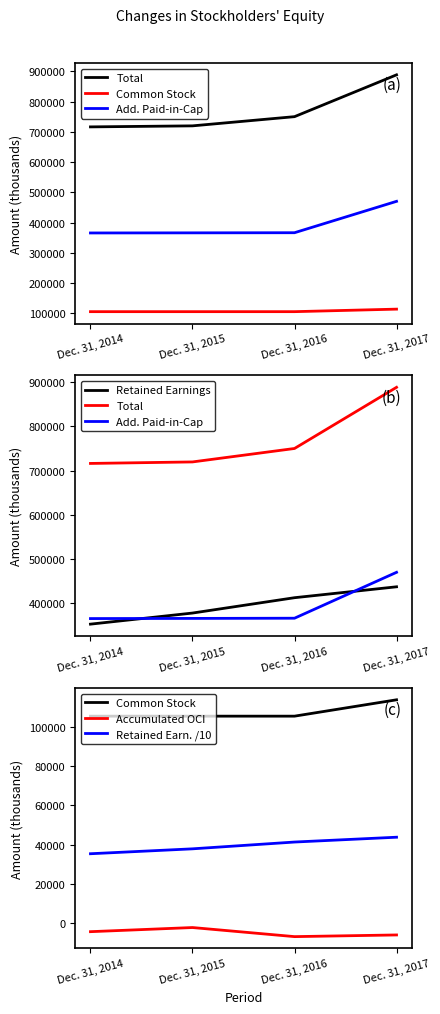

The Common Stock series shows 141922.0 at Dec. 31, 2016. True or false?

False